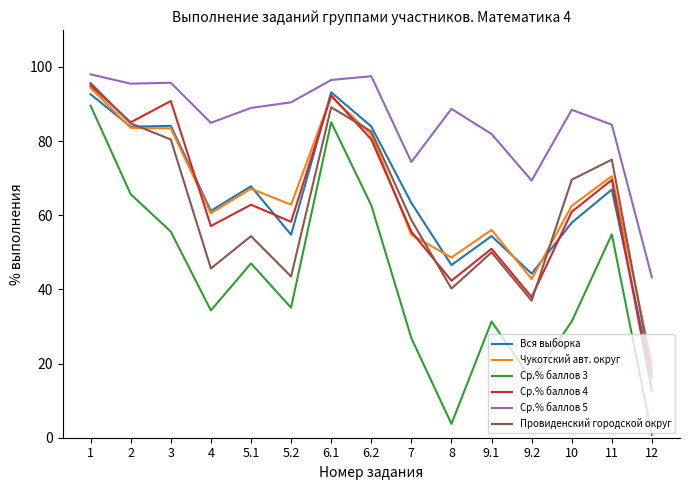

True or false: Провиденский городской округ and Ср.% баллов 5 cross at least once.

False